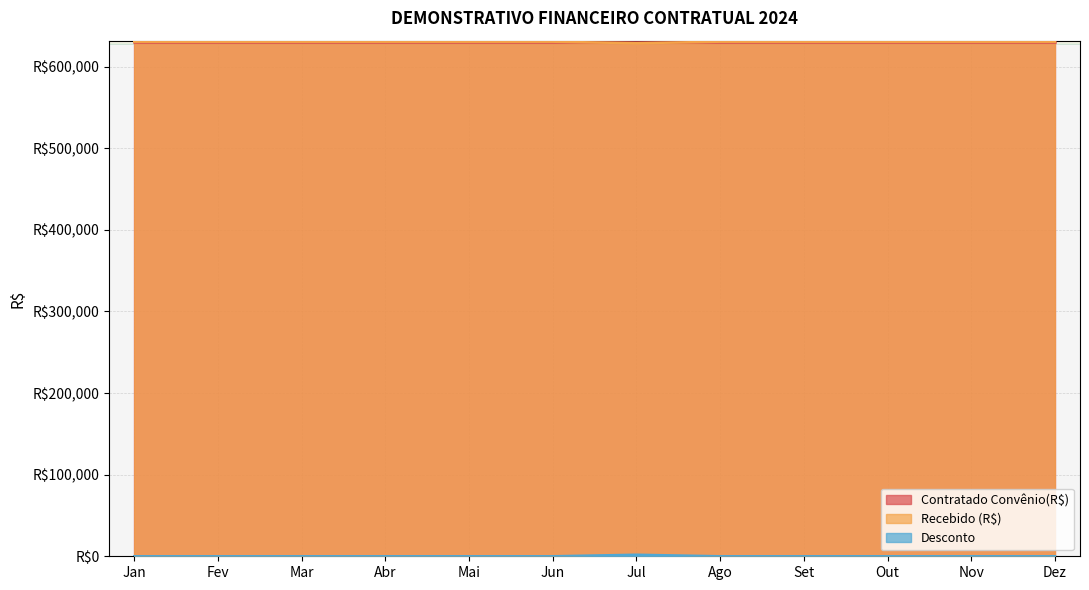

At which category is the sum across all series the highest?

Jan